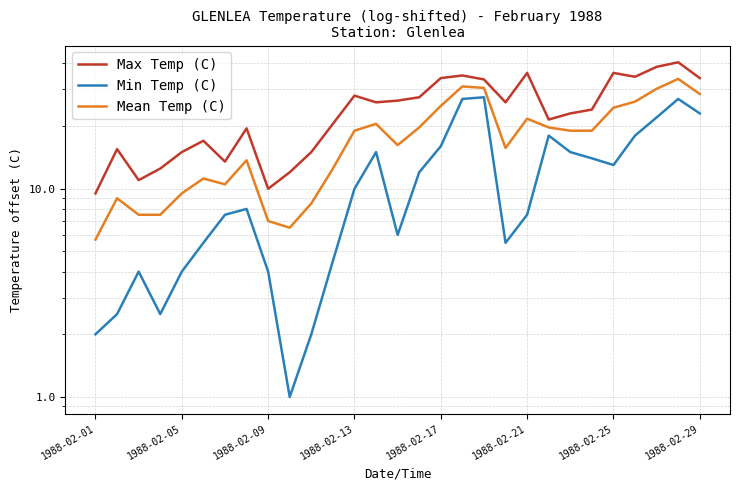

How many lines are shown in the chart?

3